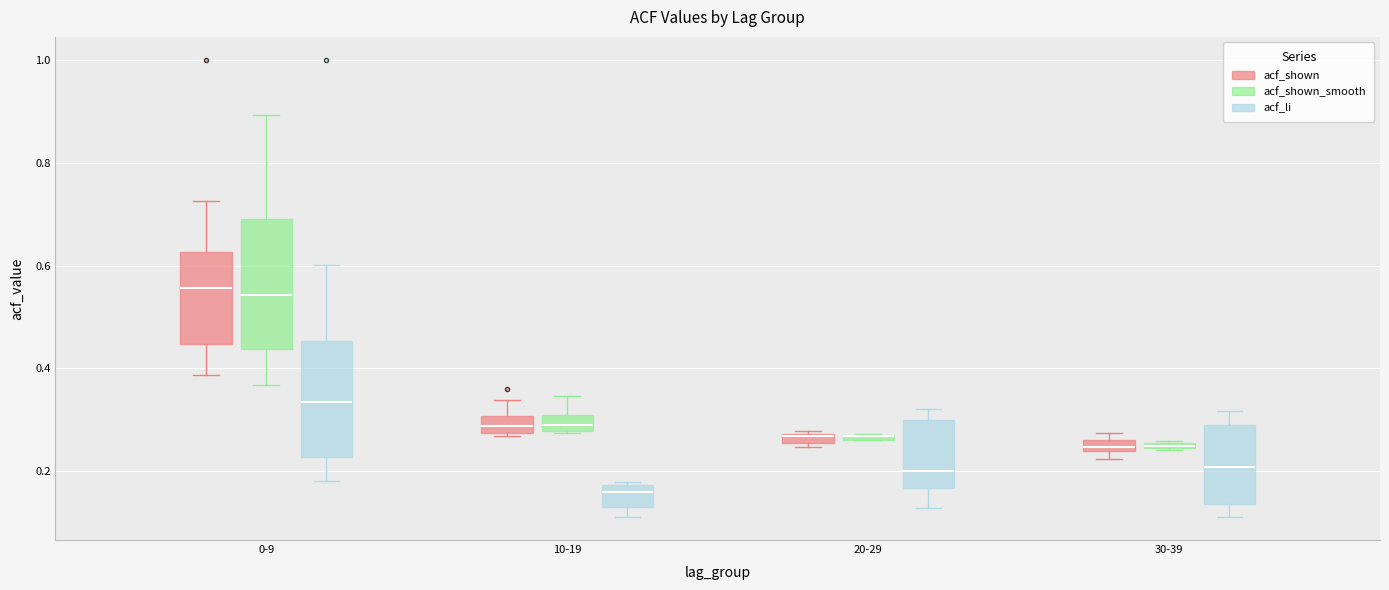

Where does the lower whisker of the box for 0-9 (acf_li) end on the y-axis? The values are not printed on the chart, so give them approximately, as read against the axis.

0.18